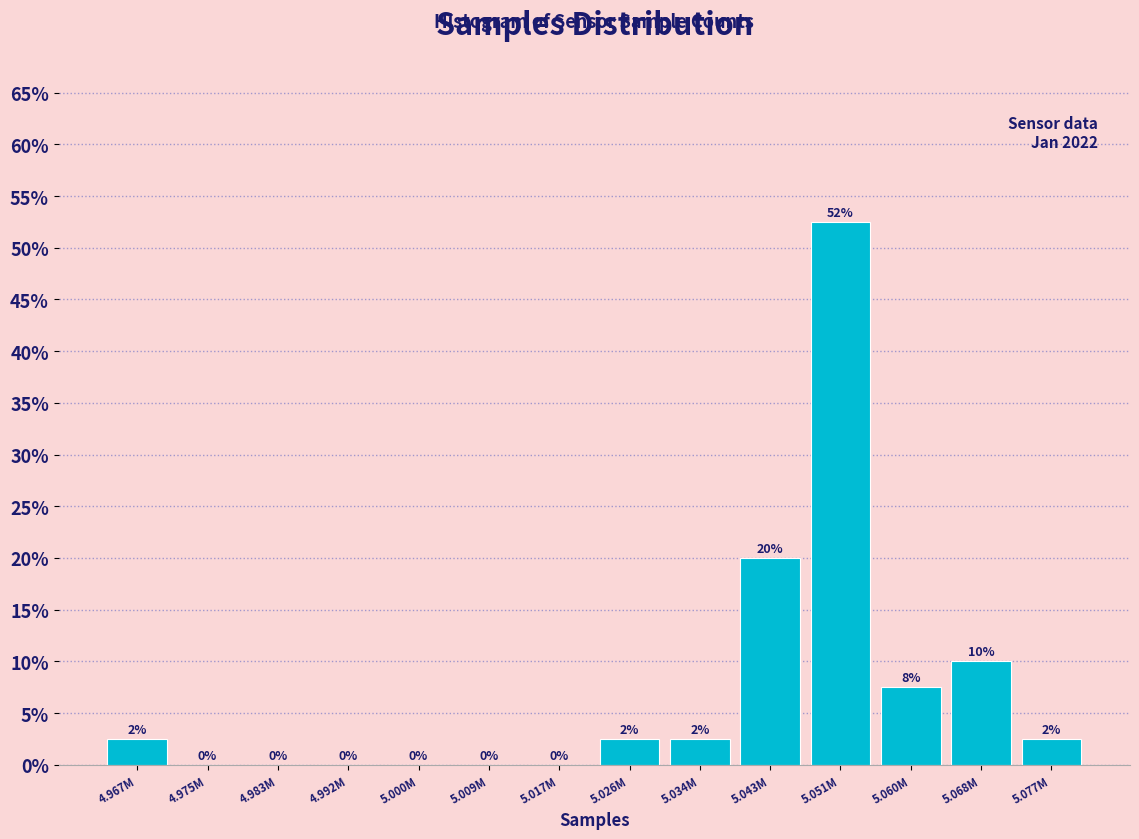

Which label corresponds to the largest value in the chart?

5.051M